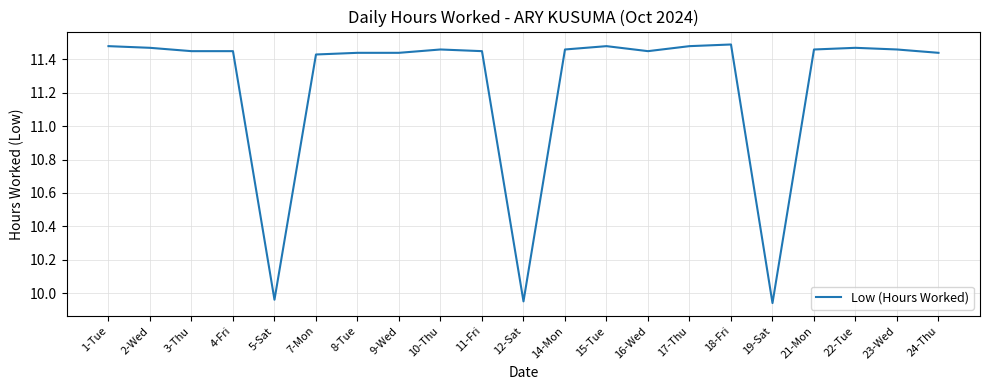

What is the difference between the values at 9-Wed and 5-Sat?

1.5